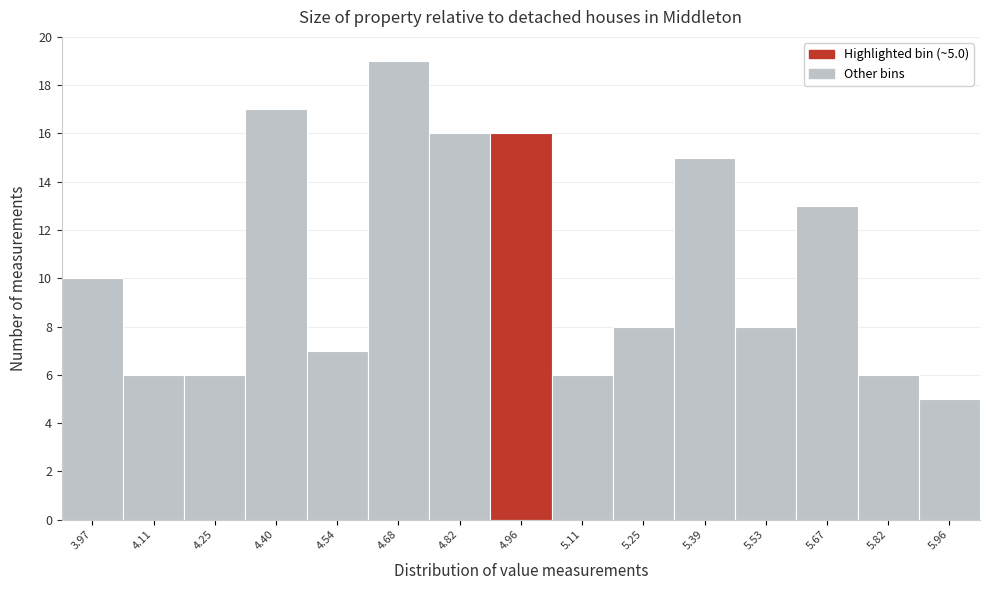

Reading right to left, transcribe all the data shown in this chart.

5.96=5	5.82=6	5.67=13	5.53=8	5.39=15	5.25=8	5.11=6	4.96=16	4.82=16	4.68=19	4.54=7	4.40=17	4.25=6	4.11=6	3.97=10